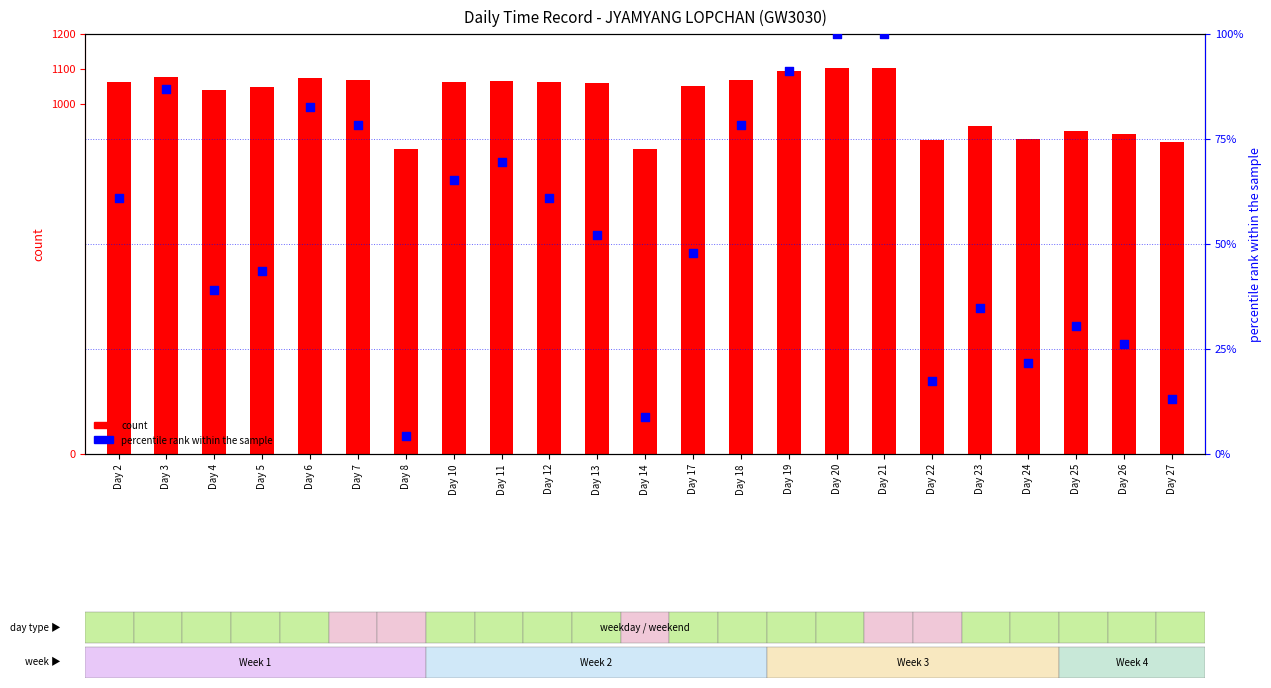

Is the value of percentile rank within the sample at Day 18 greater than the value of count at Day 12?

No